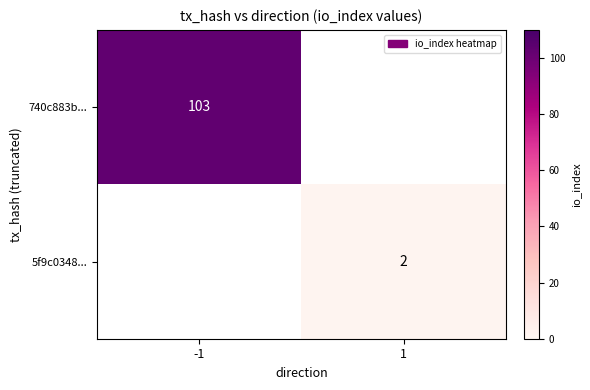

True or false: 740c883b... has a value of 33 at -1.

False